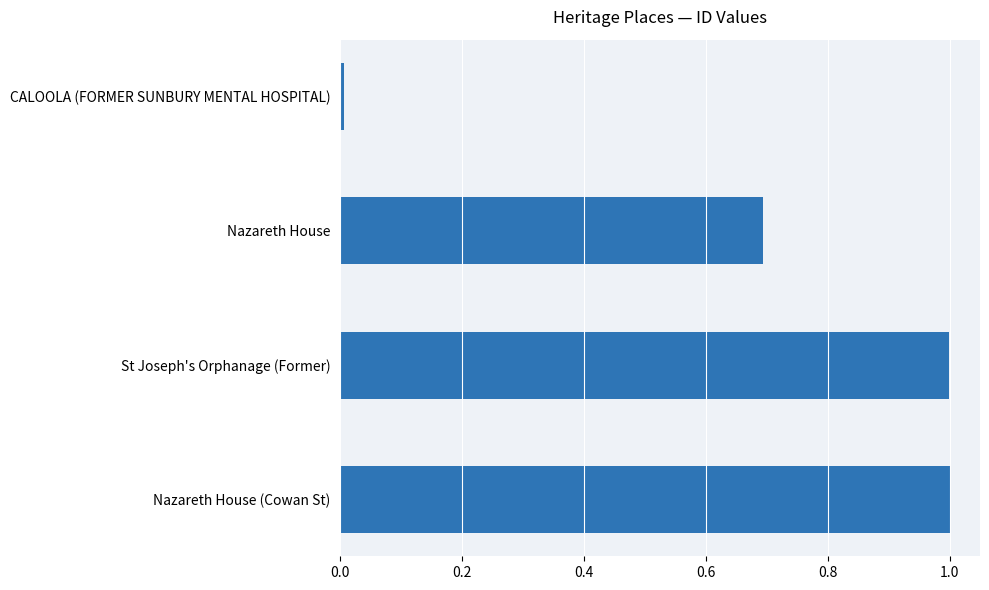

What is the maximum value shown in the chart?

1.0